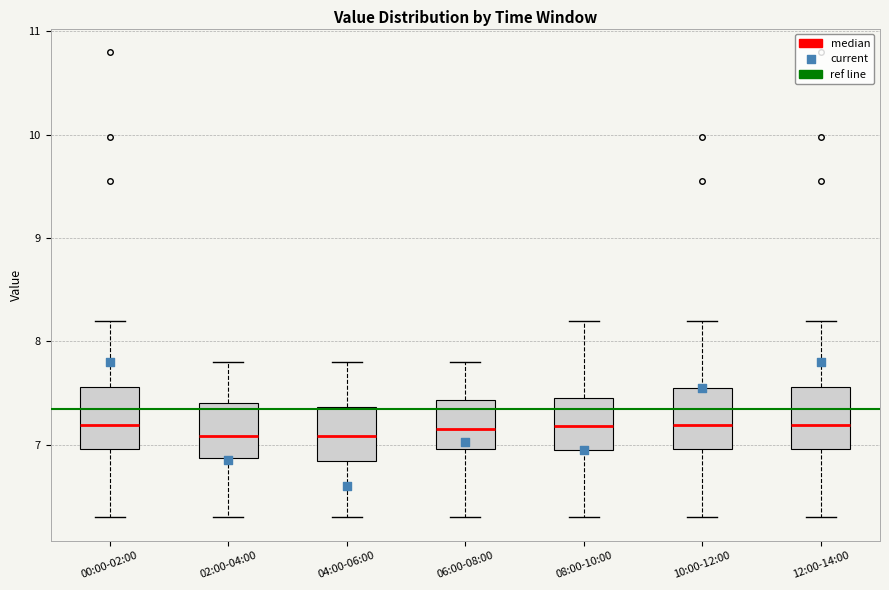

Reading left to right, transcribe this box plot: for each box, give where its median line is, the range the box spans, and where its two whiskers end, as read against the y-axis. The values are not printed on the chart, so give them approximately, as read against the axis.

00:00-02:00: median 7.2, box 7.0 to 7.6, whiskers 6.3 to 8.2
02:00-04:00: median 7.1, box 6.9 to 7.4, whiskers 6.3 to 7.8
04:00-06:00: median 7.1, box 6.8 to 7.4, whiskers 6.3 to 7.8
06:00-08:00: median 7.2, box 7.0 to 7.4, whiskers 6.3 to 7.8
08:00-10:00: median 7.2, box 7.0 to 7.5, whiskers 6.3 to 8.2
10:00-12:00: median 7.2, box 7.0 to 7.6, whiskers 6.3 to 8.2
12:00-14:00: median 7.2, box 7.0 to 7.6, whiskers 6.3 to 8.2